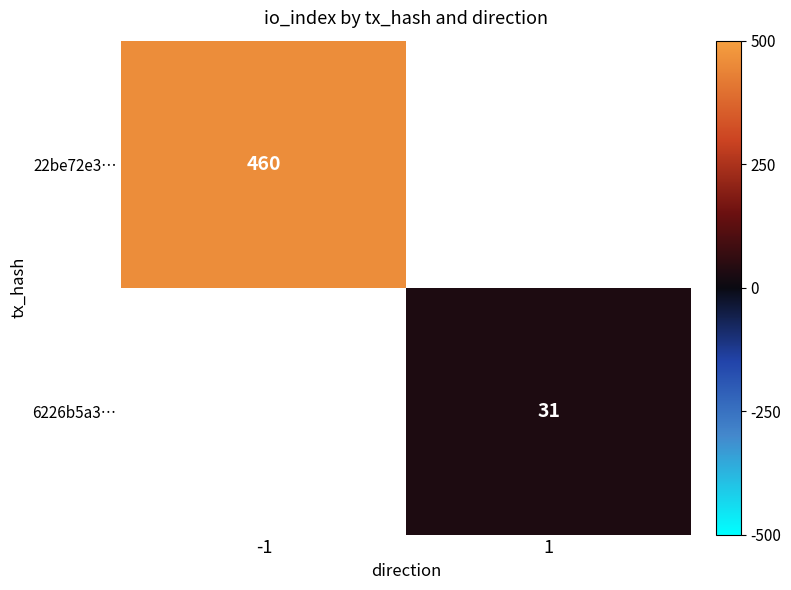

The value of 6226b5a3… at 1 is 31. True or false?

True